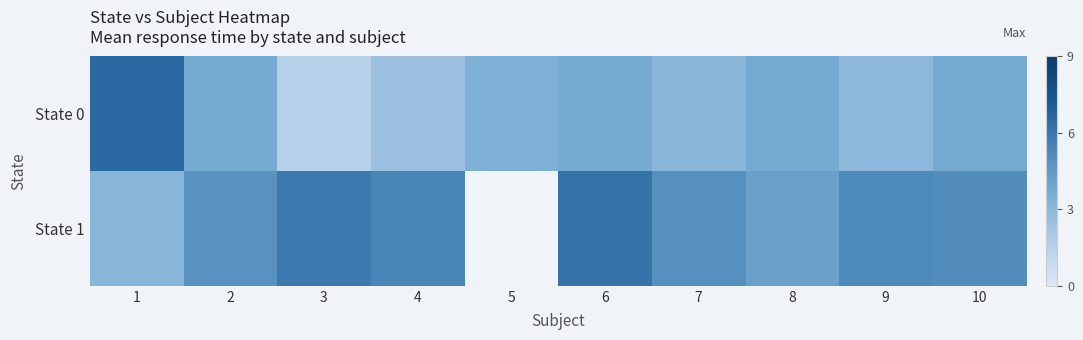

The State 0 series shows 1.5 at 3. True or false?

True